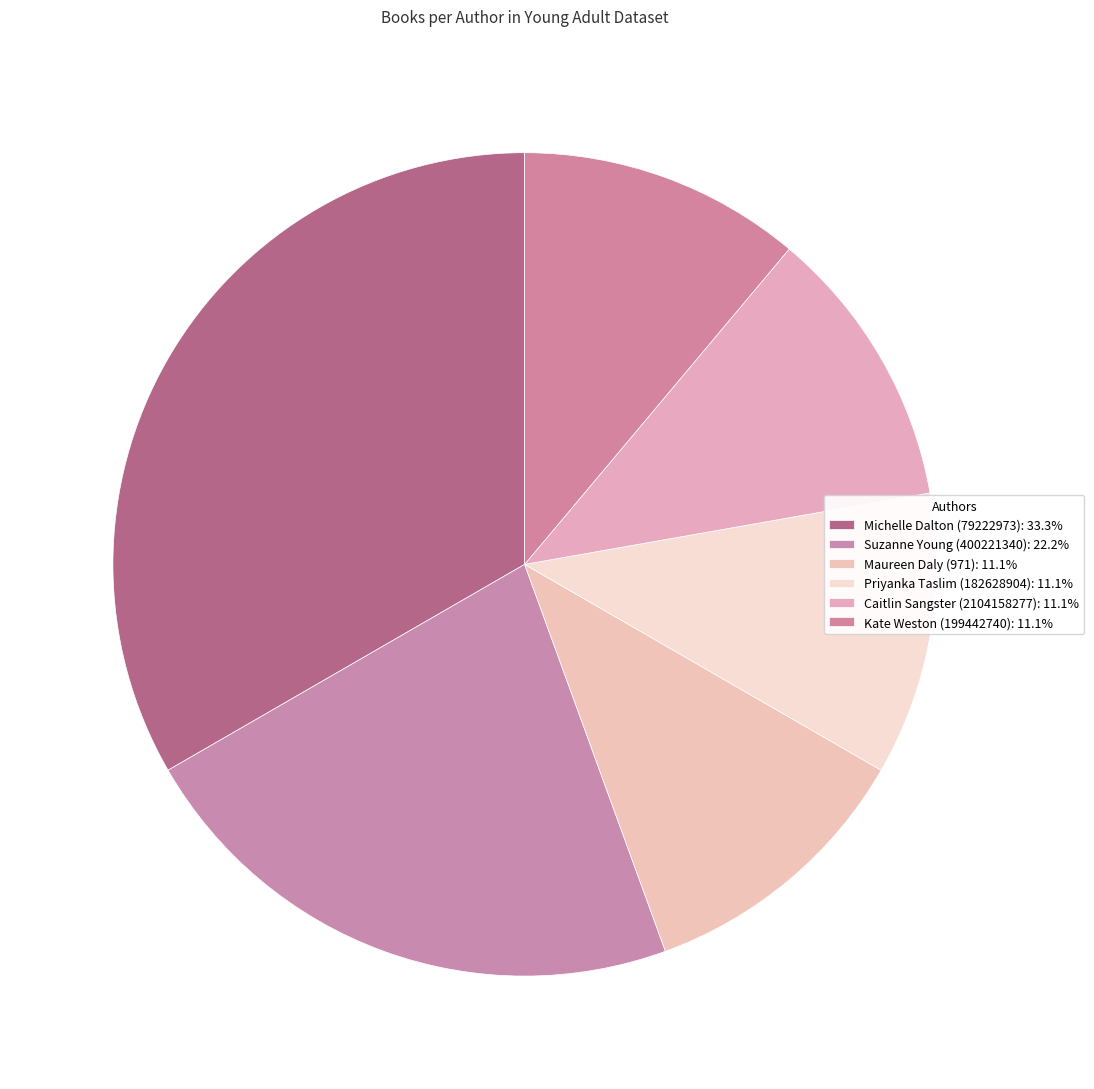

To the nearest percent, what is the combined percentage of Suzanne Young (400221340) and Kate Weston (199442740)?

33%